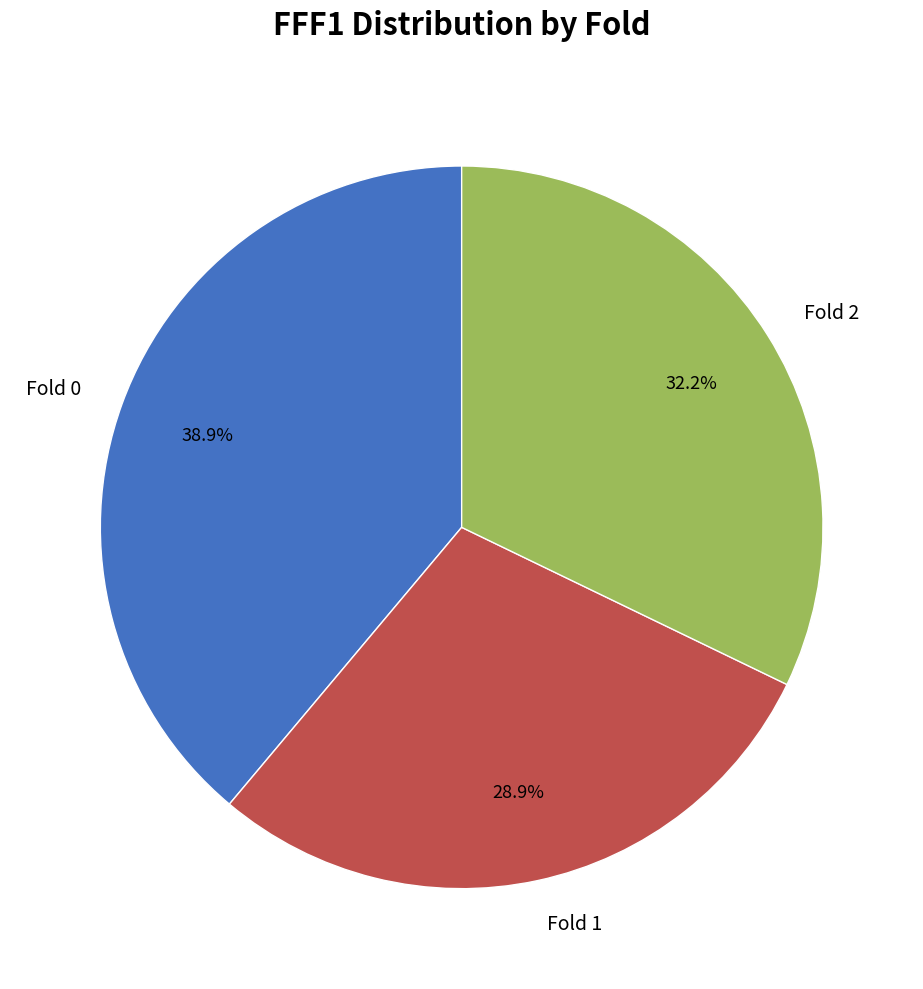

The Fold 1 slice represents 29% of the pie. True or false?

True